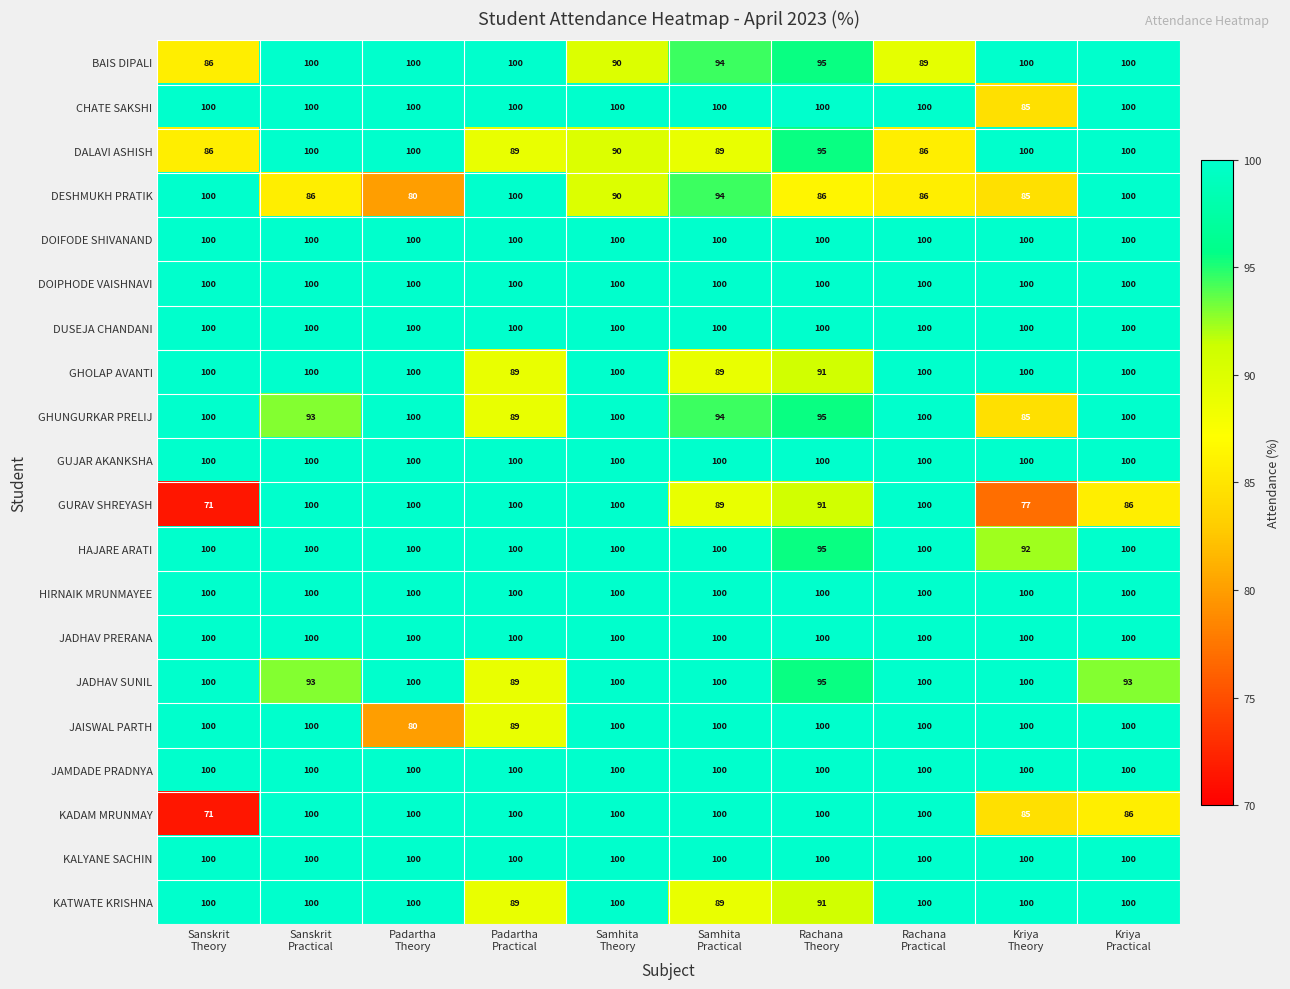

What is the smallest value displayed?

71